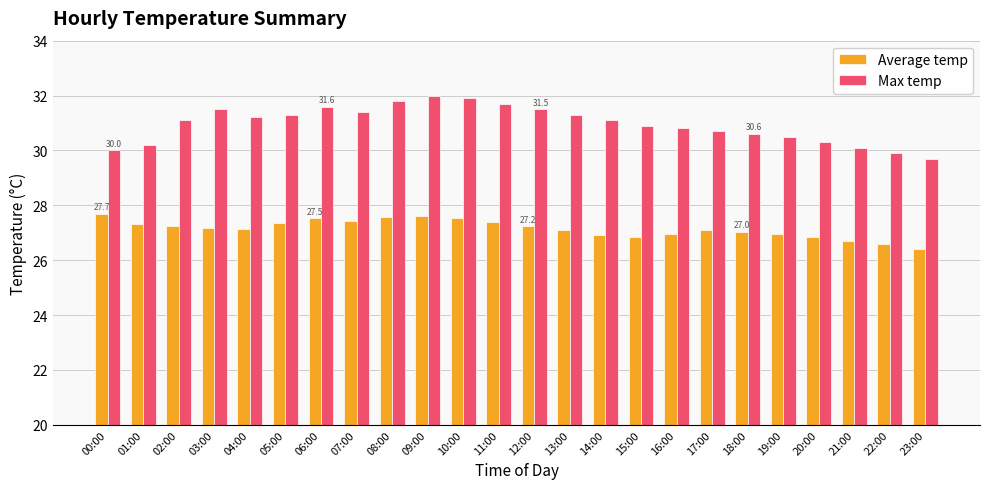

Is it true that Max temp equals 19.0 at 04:00?

False